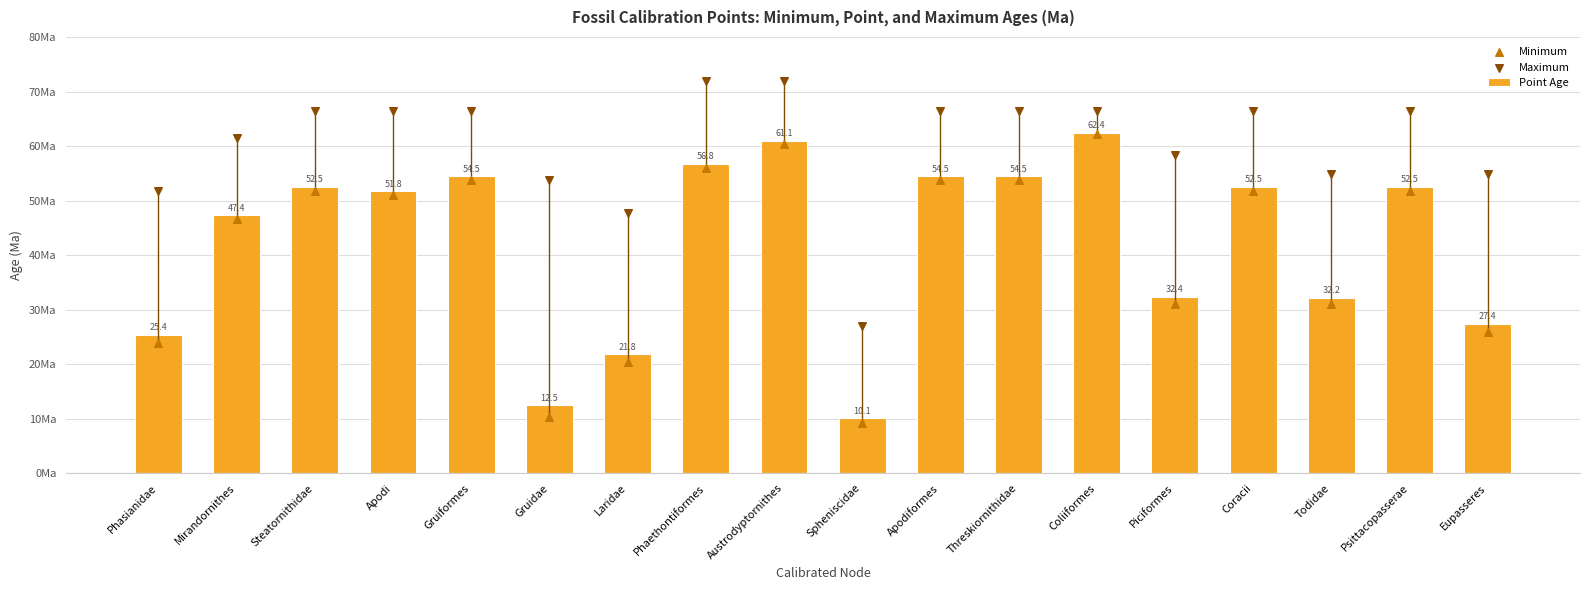

Which series has the largest total across all categories?

Maximum